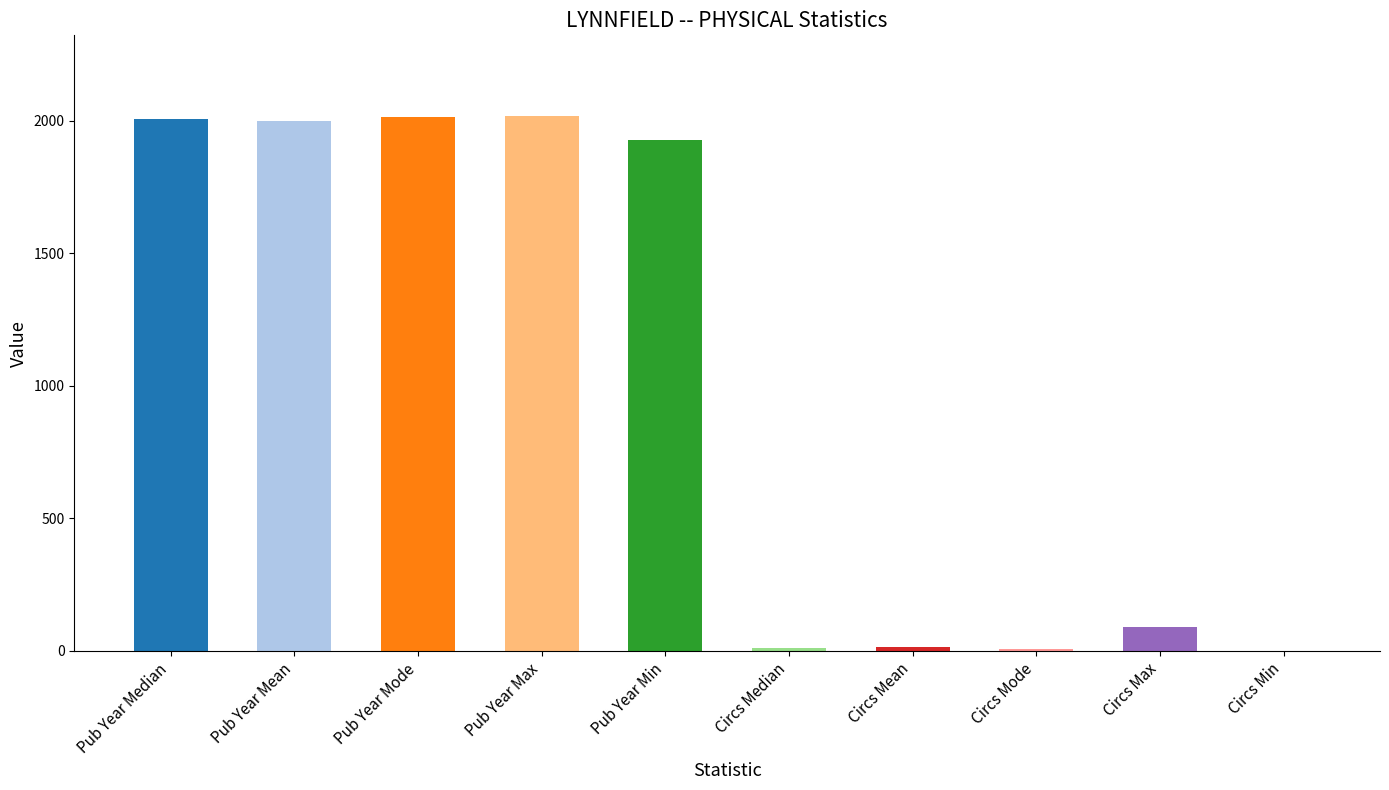

What is the sum of all values?

10090